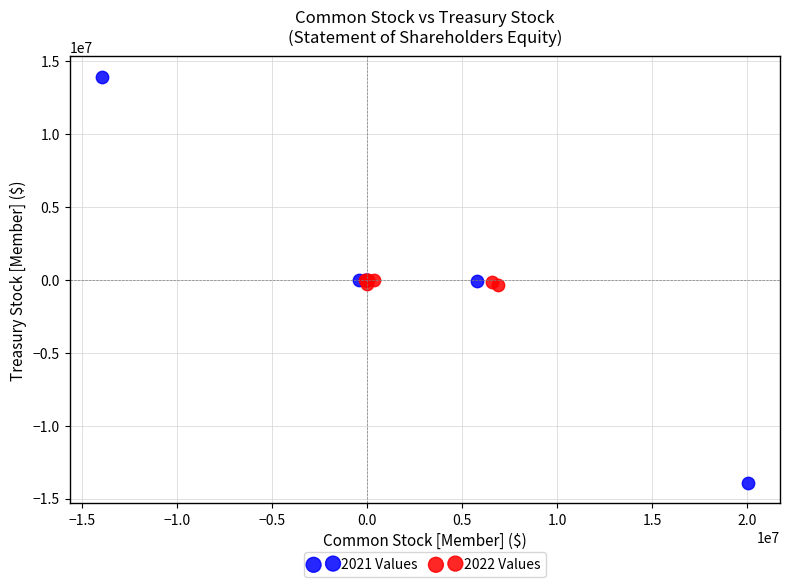

Which series has the widest spread of Y values?

2021 Values